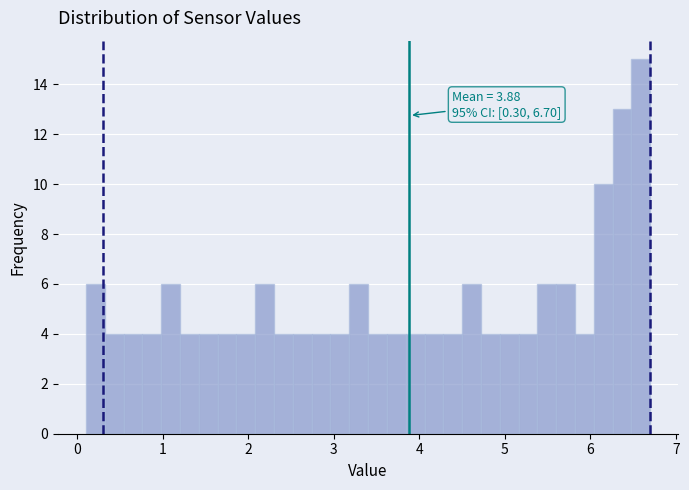

Read against the x-axis, roughly where is the centre of the tallest bar?

6.6